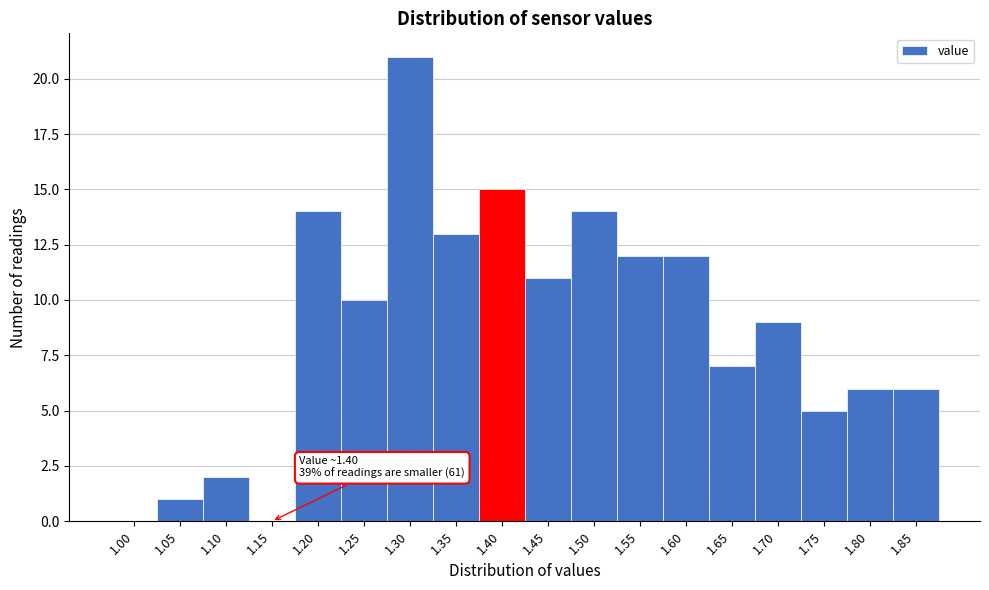

Reading left to right, what are all the values shown in this chart?

1.00=0	1.05=1	1.10=2	1.15=0	1.20=14	1.25=10	1.30=21	1.35=13	1.40=15	1.45=11	1.50=14	1.55=12	1.60=12	1.65=7	1.70=9	1.75=5	1.80=6	1.85=6